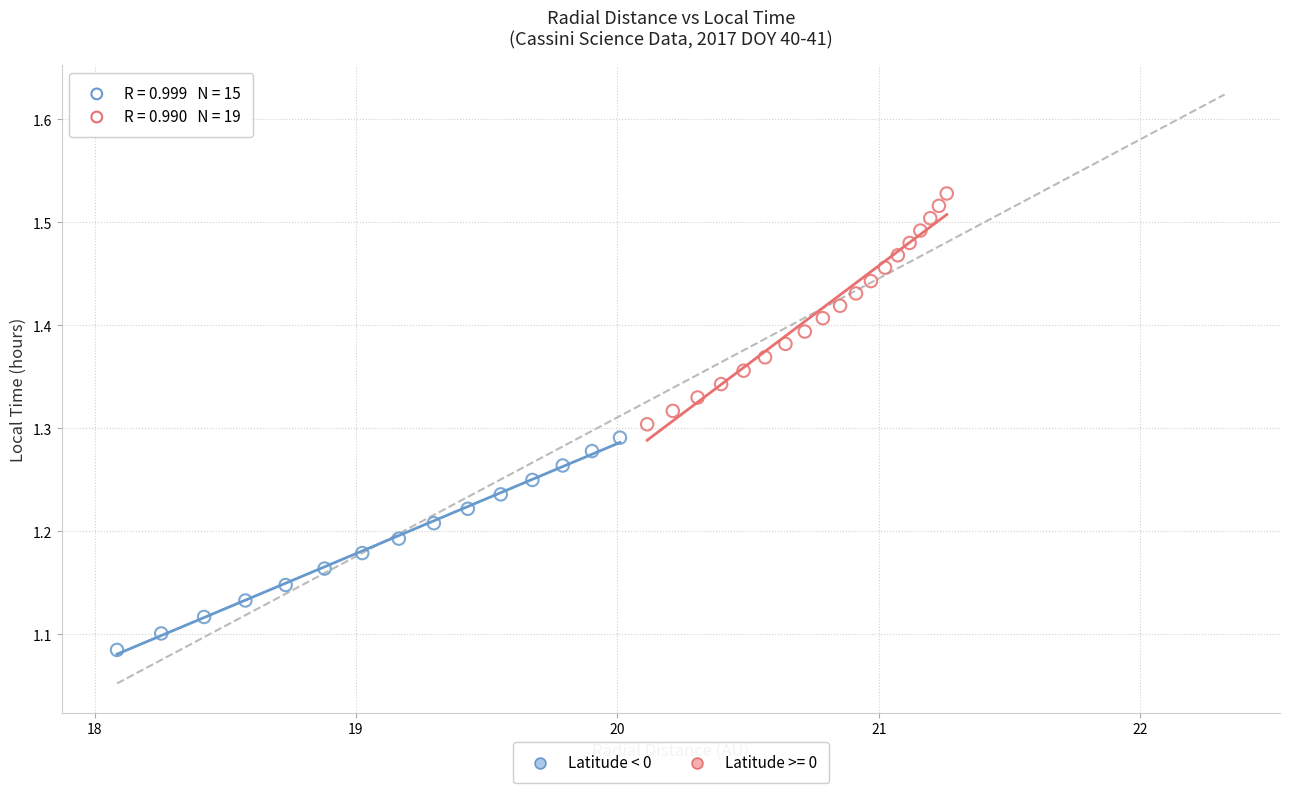

Which series reaches the minimum Y coordinate?

Latitude < 0